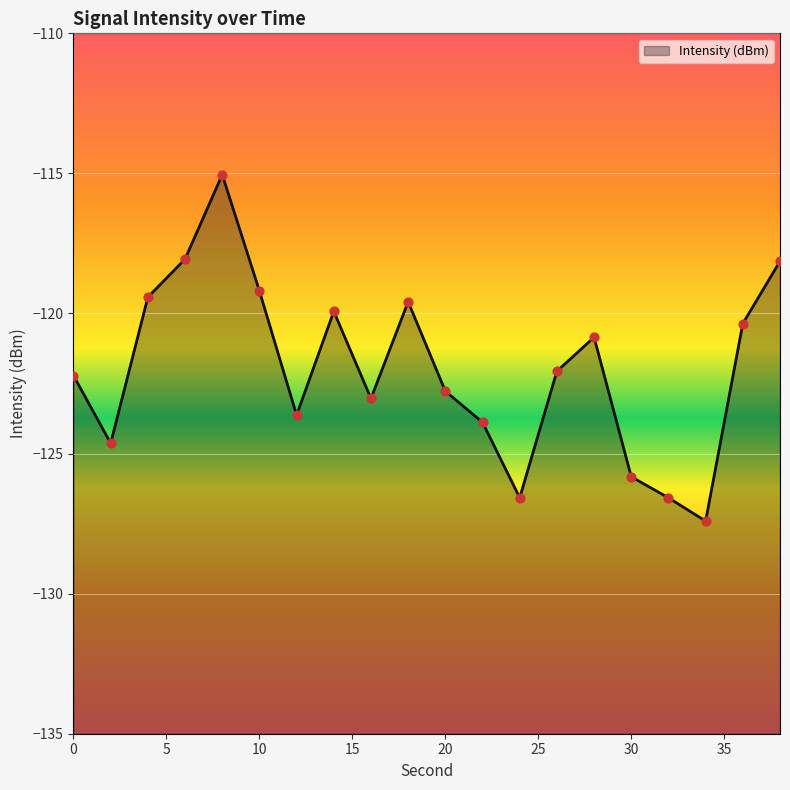

Which has a higher value, 6 or 30?

6